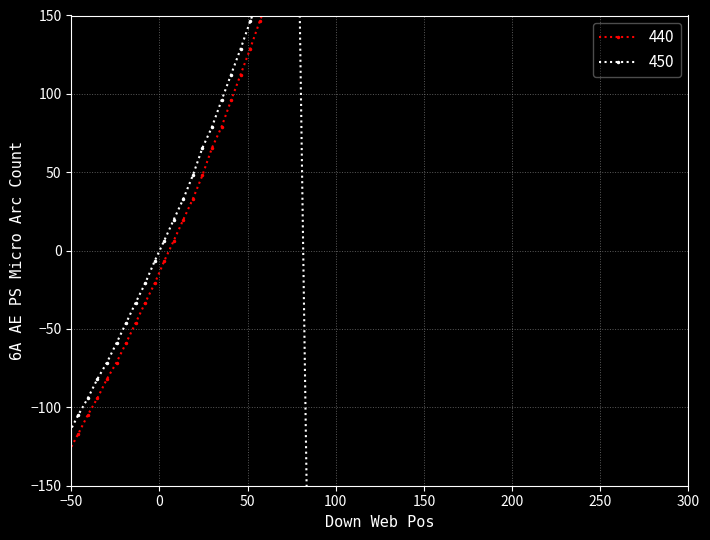

Does the chart display data point markers on the line(s)?

Yes